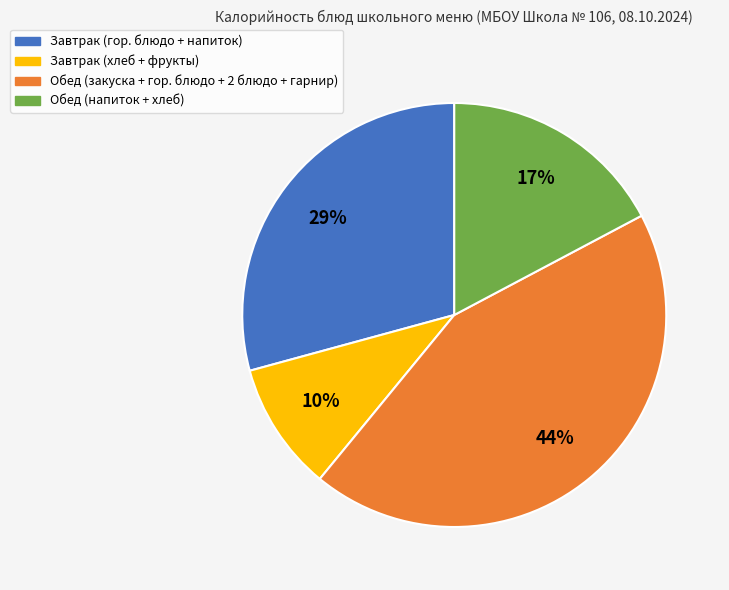

To the nearest percent, what is the average slice percentage?

25%